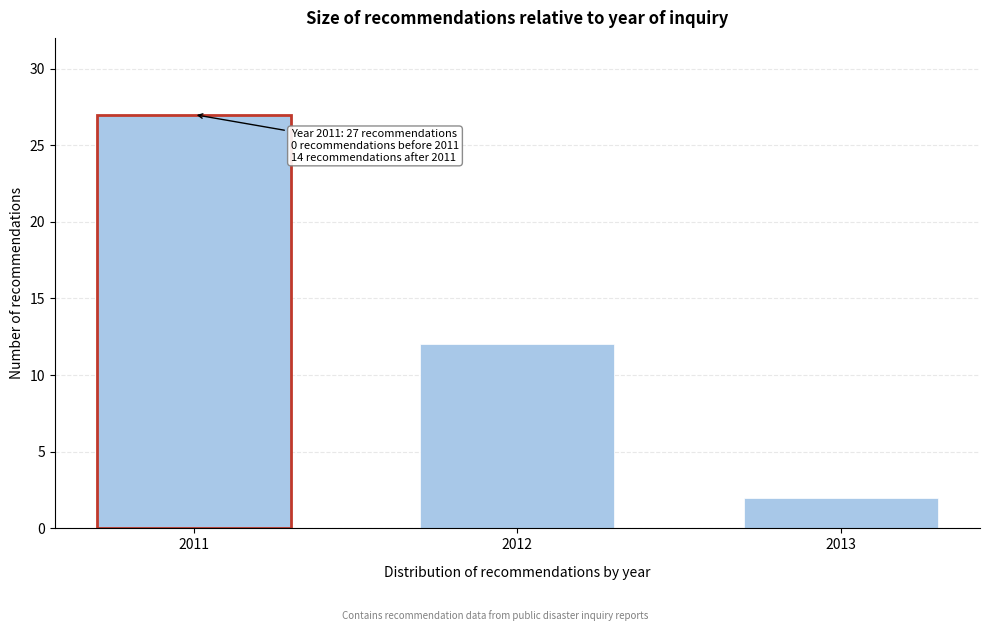

Reading left to right, transcribe all the data shown in this chart.

27	12	2